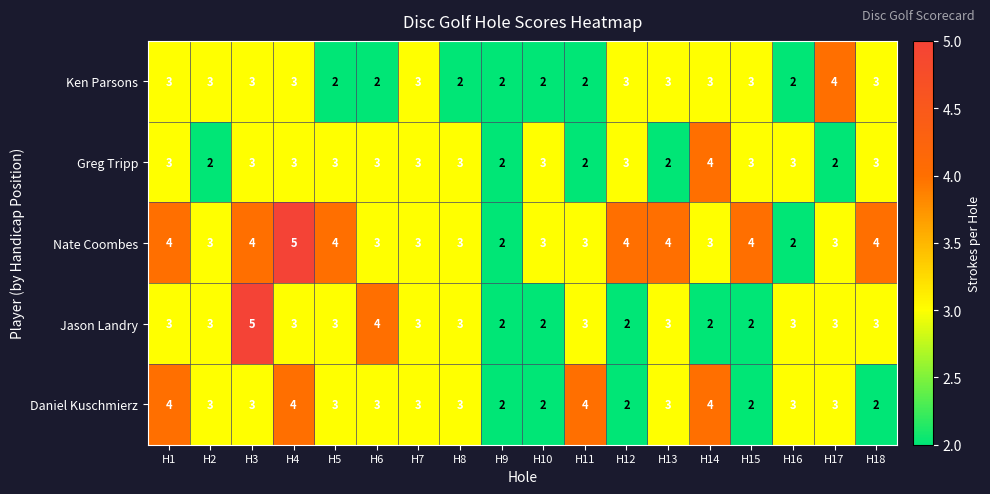

Which series has the largest total across all categories?

Nate Coombes